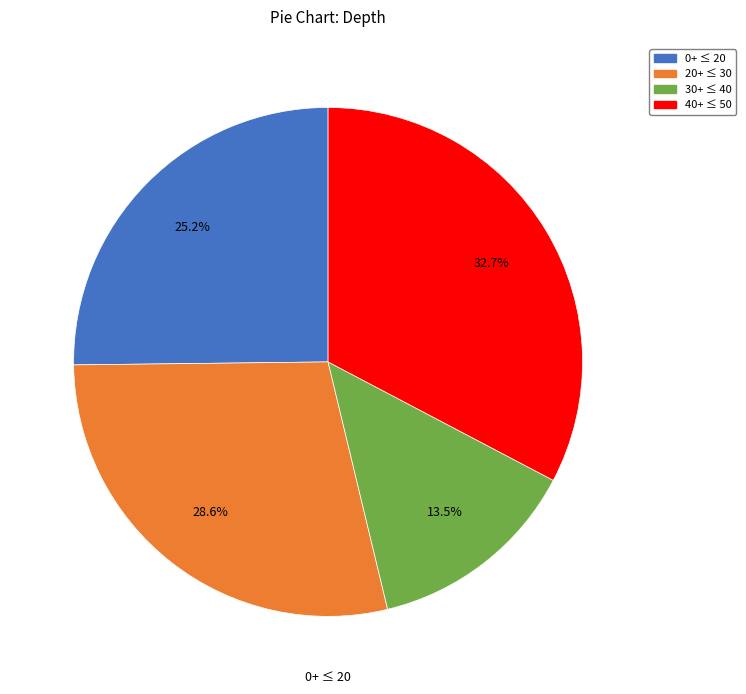

Is there a majority slice in this chart?

No